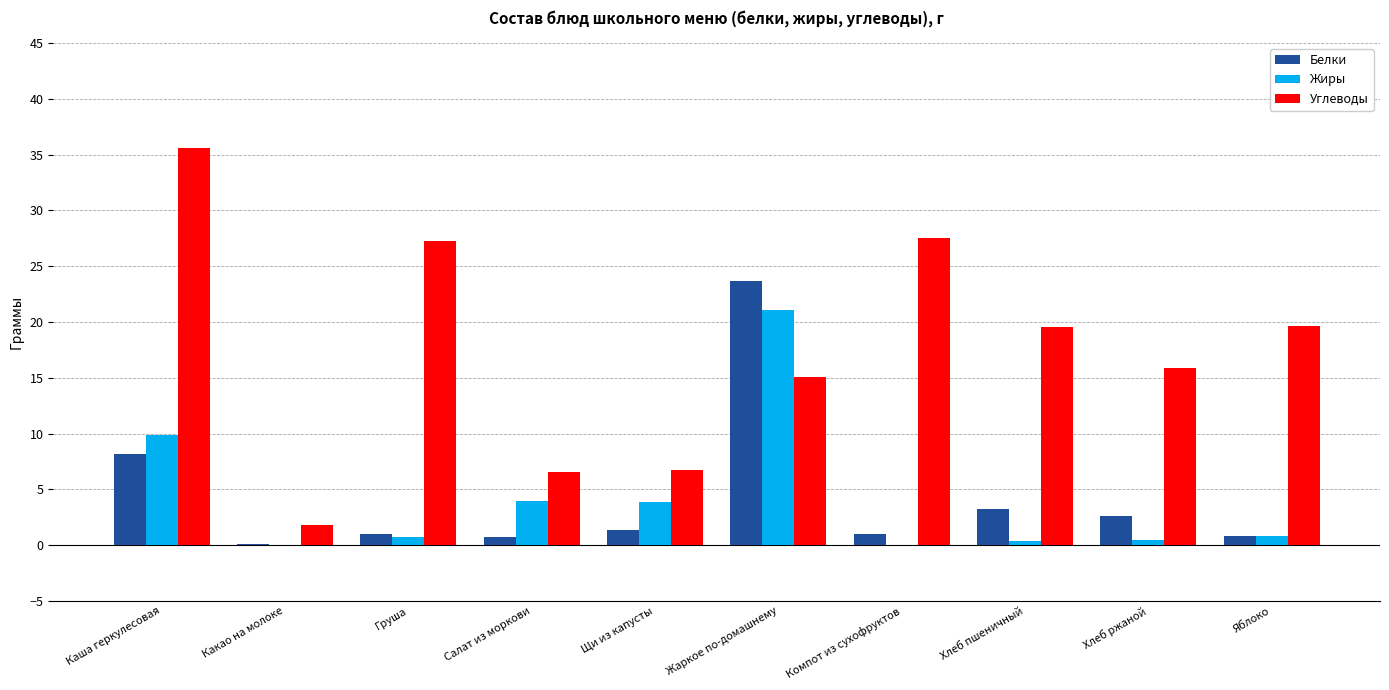

The value of Углеводы at Какао на молоке is 1.8. True or false?

True